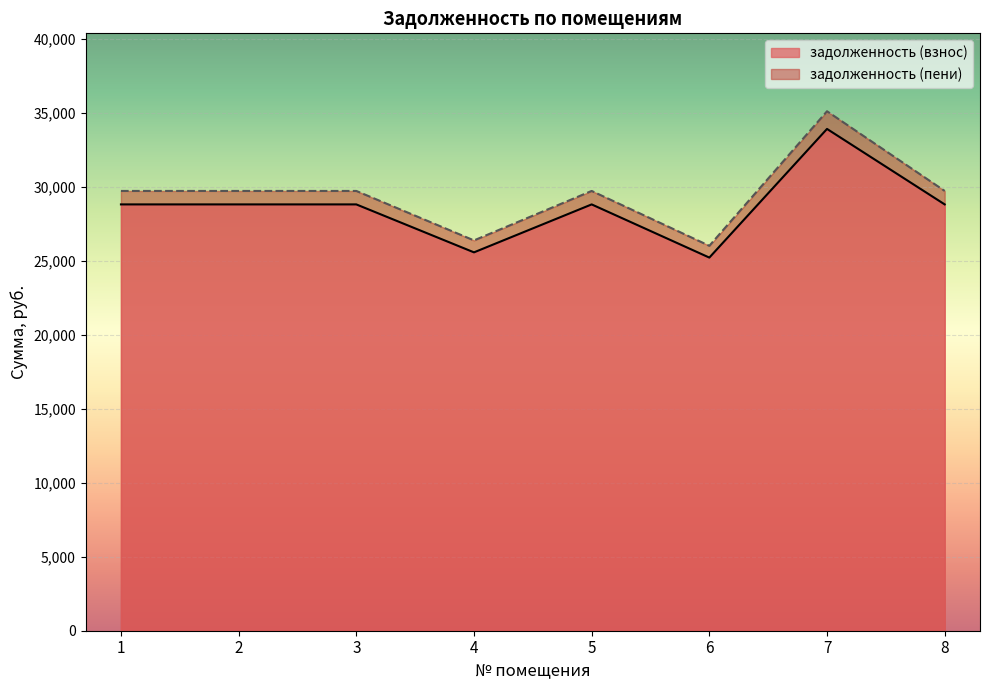

Reading right to left, what are all the values shown in this chart?

задолженность (взнос): 28800.3	33898.8	25207.4	28800.3	25561.0	28800.3	28800.3	28800.3
задолженность (пени): 29709.8	35092.9	26003.5	29709.8	26368.2	29709.8	29709.8	29709.8